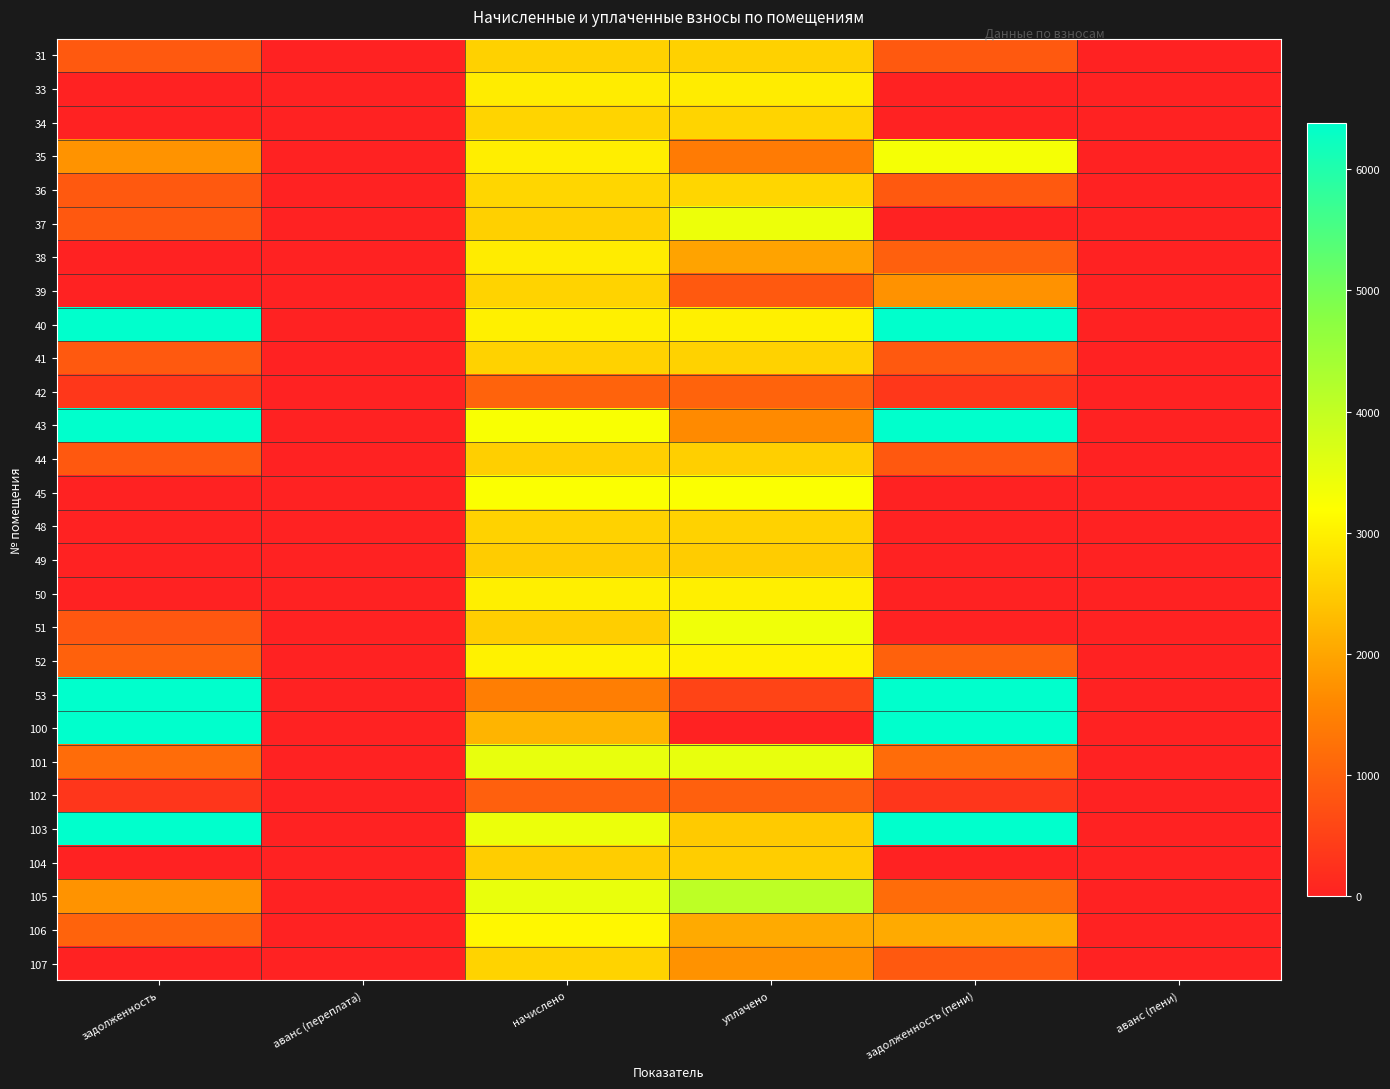

Reading left to right, extract all data points from this chart.

31: задолженность=862.5	аванс (переплата)=0.0	начислено=2587.5	уплачено=2587.5	задолженность (пени)=862.5	аванс (пени)=0.0
33: задолженность=0.0	аванс (переплата)=-115.9	начислено=2942.2	уплачено=2942.2	задолженность (пени)=0.0	аванс (пени)=-115.9
34: задолженность=0.0	аванс (переплата)=0.0	начислено=2628.8	уплачено=2628.8	задолженность (пени)=0.0	аванс (пени)=0.0
35: задолженность=1749.7	аванс (переплата)=0.0	начислено=2975.4	уплачено=1404.5	задолженность (пени)=3320.6	аванс (пени)=0.0
36: задолженность=882.4	аванс (переплата)=0.0	начислено=2647.3	уплачено=2647.3	задолженность (пени)=882.4	аванс (пени)=0.0
37: задолженность=856.6	аванс (переплата)=0.0	начислено=2569.8	уплачено=3426.4	задолженность (пени)=0.0	аванс (пени)=0.0
38: задолженность=0.0	аванс (переплата)=0.0	начислено=2945.9	уплачено=1963.9	задолженность (пени)=982.0	аванс (пени)=0.0
39: задолженность=0.0	аванс (переплата)=0.0	начислено=2610.4	уплачено=870.1	задолженность (пени)=1740.3	аванс (пени)=0.0
40: задолженность=58119.1	аванс (переплата)=0.0	начислено=2993.8	уплачено=3002.7	задолженность (пени)=58110.2	аванс (пени)=0.0
41: задолженность=866.5	аванс (переплата)=0.0	начислено=2599.3	уплачено=2599.3	задолженность (пени)=866.5	аванс (пени)=0.0
42: задолженность=343.0	аванс (переплата)=0.0	начислено=1029.0	уплачено=1029.0	задолженность (пени)=343.0	аванс (пени)=0.0
43: задолженность=44406.4	аванс (переплата)=0.0	начислено=3255.6	уплачено=1632.1	задолженность (пени)=46029.9	аванс (пени)=0.0
44: задолженность=854.2	аванс (переплата)=0.0	начислено=2562.5	уплачено=2562.5	задолженность (пени)=854.2	аванс (пени)=0.0
45: задолженность=0.0	аванс (переплата)=0.0	начислено=3229.8	уплачено=3229.8	задолженность (пени)=0.0	аванс (пени)=0.0
48: задолженность=0.0	аванс (переплата)=0.0	начислено=2595.7	уплачено=2595.7	задолженность (пени)=0.0	аванс (пени)=0.0
49: задолженность=0.0	аванс (переплата)=0.0	начислено=2510.8	уплачено=2510.8	задолженность (пени)=0.0	аванс (пени)=0.0
50: задолженность=0.0	аванс (переплата)=0.0	начислено=2982.8	уплачено=2982.8	задолженность (пени)=0.0	аванс (пени)=0.0
51: задолженность=846.8	аванс (переплата)=-22.3	начислено=2540.3	уплачено=3387.1	задолженность (пени)=0.0	аванс (пени)=-22.3
52: задолженность=1007.8	аванс (переплата)=0.0	начислено=3023.3	уплачено=3023.3	задолженность (пени)=1007.8	аванс (пени)=0.0
53: задолженность=20256.3	аванс (переплата)=0.0	начислено=1453.8	уплачено=543.5	задолженность (пени)=21166.6	аванс (пени)=0.0
100: задолженность=8773.6	аванс (переплата)=0.0	начислено=2204.8	уплачено=0.0	задолженность (пени)=10978.4	аванс (пени)=0.0
101: задолженность=1166.3	аванс (переплата)=0.0	начислено=3499.0	уплачено=3499.0	задолженность (пени)=1166.3	аванс (пени)=0.0
102: задолженность=326.2	аванс (переплата)=0.0	начислено=978.5	уплачено=978.5	задолженность (пени)=326.2	аванс (пени)=0.0
103: задолженность=6639.0	аванс (переплата)=0.0	начислено=3432.6	уплачено=2482.1	задолженность (пени)=7589.6	аванс (пени)=0.0
104: задолженность=0.0	аванс (переплата)=0.0	начислено=2521.9	уплачено=2521.9	задолженность (пени)=0.0	аванс (пени)=0.0
105: задолженность=1746.4	аванс (переплата)=0.0	начислено=3487.9	уплачено=4071.7	задолженность (пени)=1162.6	аванс (пени)=0.0
106: задолженность=1028.7	аванс (переплата)=0.0	начислено=3086.0	уплачено=2057.3	задолженность (пени)=2057.3	аванс (пени)=0.0
107: задолженность=0.0	аванс (переплата)=0.0	начислено=2606.7	уплачено=1737.8	задолженность (пени)=868.9	аванс (пени)=0.0